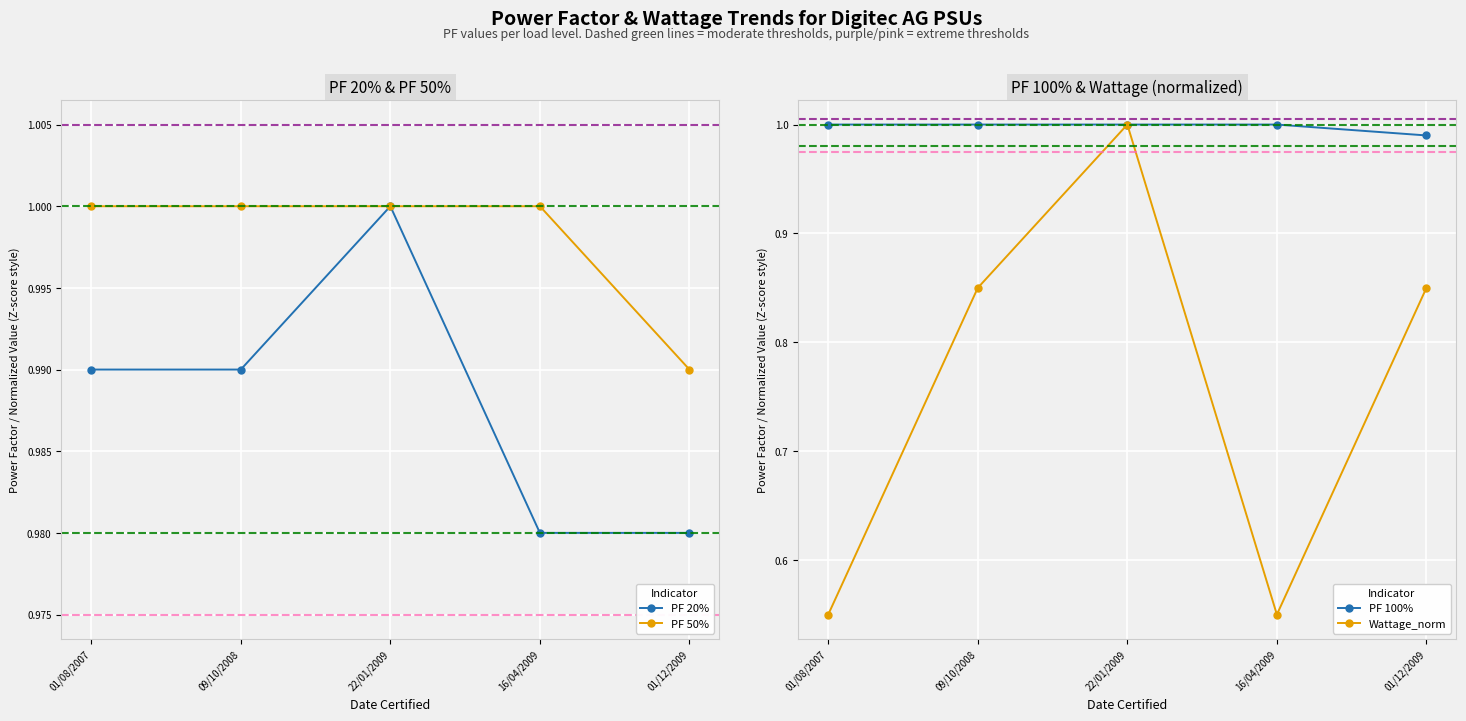

Reading right to left, what are all the values shown in this chart?

PF 20%: 01/12/2009=1.0	16/04/2009=1.0	22/01/2009=1.0	09/10/2008=1.0	01/08/2007=1.0
PF 50%: 01/12/2009=1.0	16/04/2009=1.0	22/01/2009=1.0	09/10/2008=1.0	01/08/2007=1.0
PF 100%: 01/12/2009=1.0	16/04/2009=1.0	22/01/2009=1.0	09/10/2008=1.0	01/08/2007=1.0
Wattage_norm: 01/12/2009=0.8	16/04/2009=0.6	22/01/2009=1.0	09/10/2008=0.8	01/08/2007=0.6